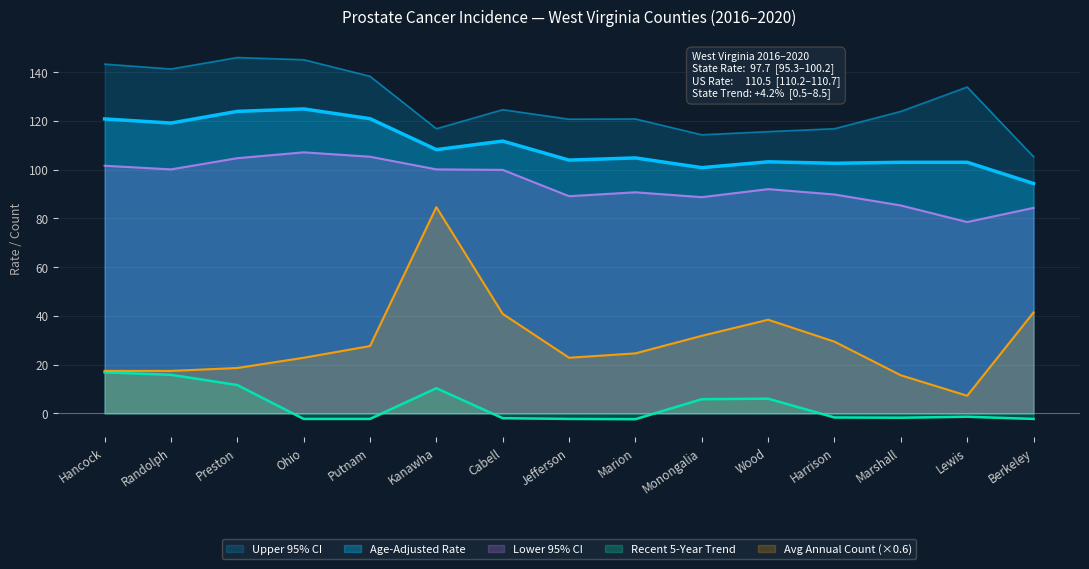

What is the minimum value shown in the chart?

-2.4